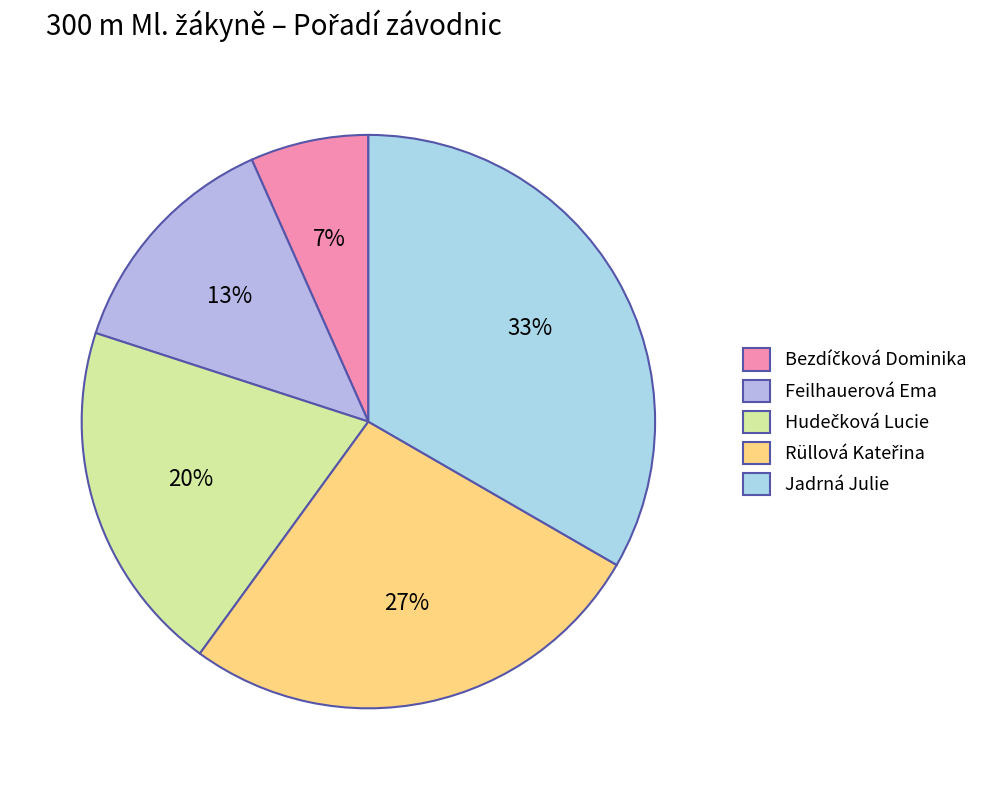

What is the largest slice in the pie chart?

Jadrná Julie